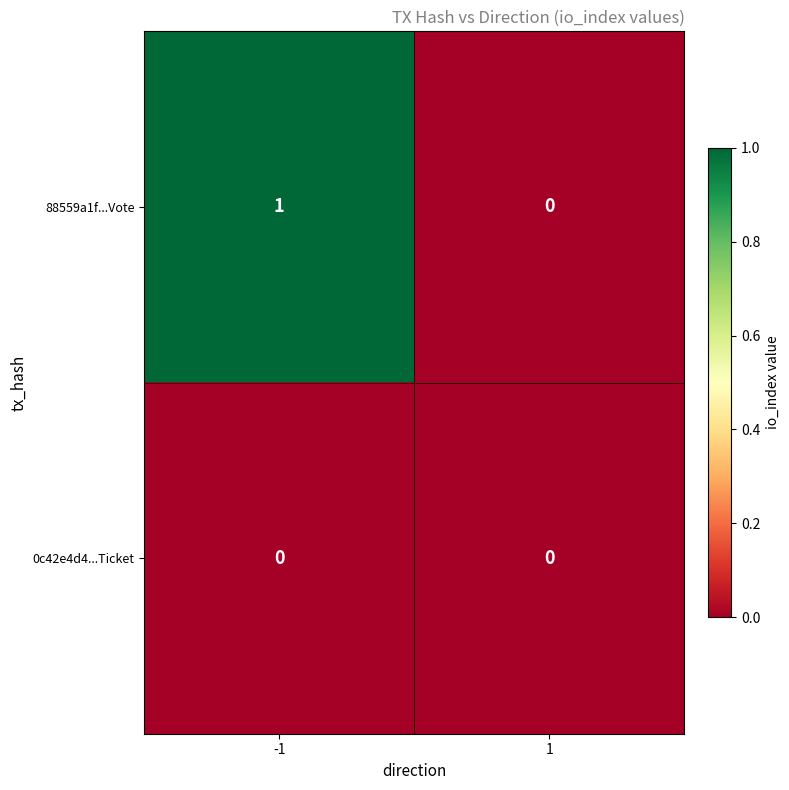

Which series has the largest total across all categories?

88559a1f...Vote